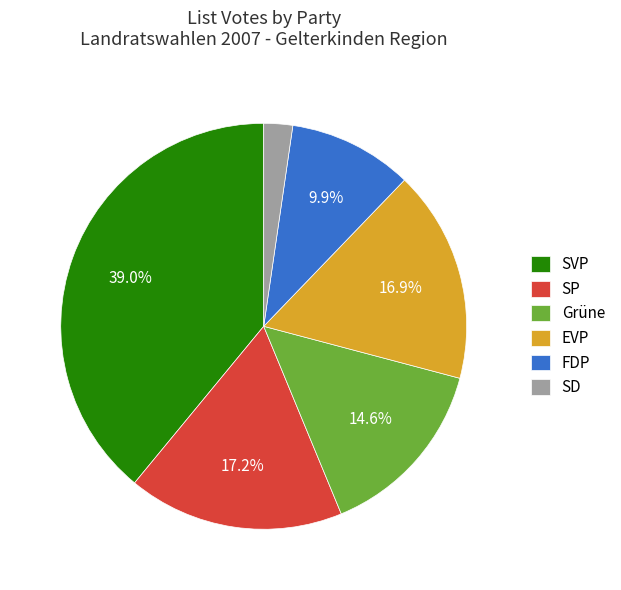

Do SP and FDP together represent more than half of the pie?

No